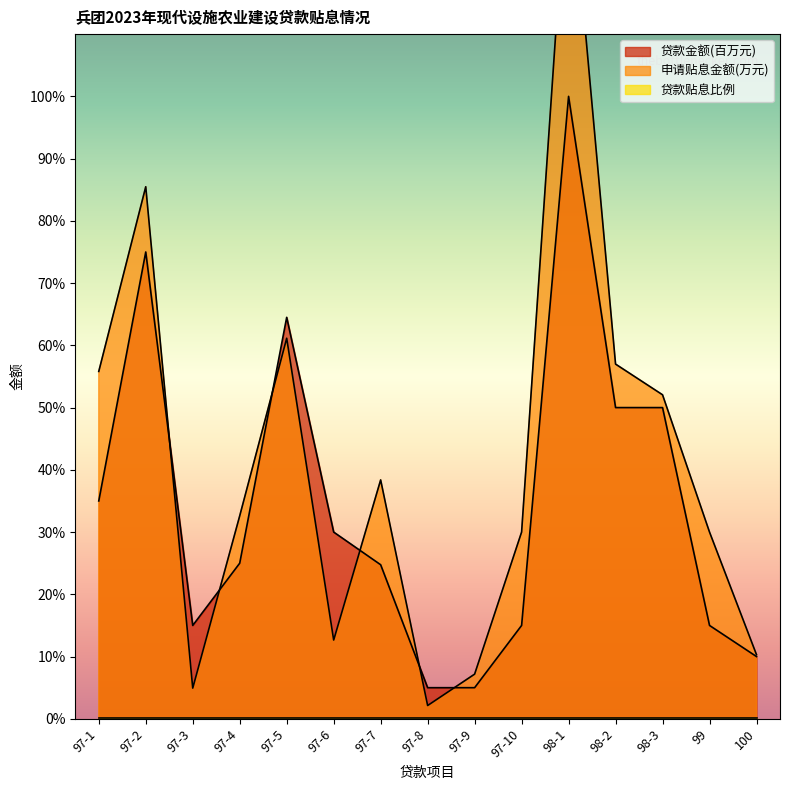

Reading left to right, list all the values displayed in this chart.

申请贴息金额: 97-1=11.2	97-2=17.1	97-3=1.0	97-4=6.5	97-5=12.2	97-6=2.5	97-7=7.7	97-8=0.4	97-9=1.4	97-10=6.0	98-1=28.1	98-2=11.4	98-3=10.4	99=6.0	100=2.1
贷款金额: 97-1=7.0	97-2=15.0	97-3=3.0	97-4=5.0	97-5=12.9	97-6=6.0	97-7=5.0	97-8=1.0	97-9=1.0	97-10=3.0	98-1=20.0	98-2=10.0	98-3=10.0	99=3.0	100=2.0